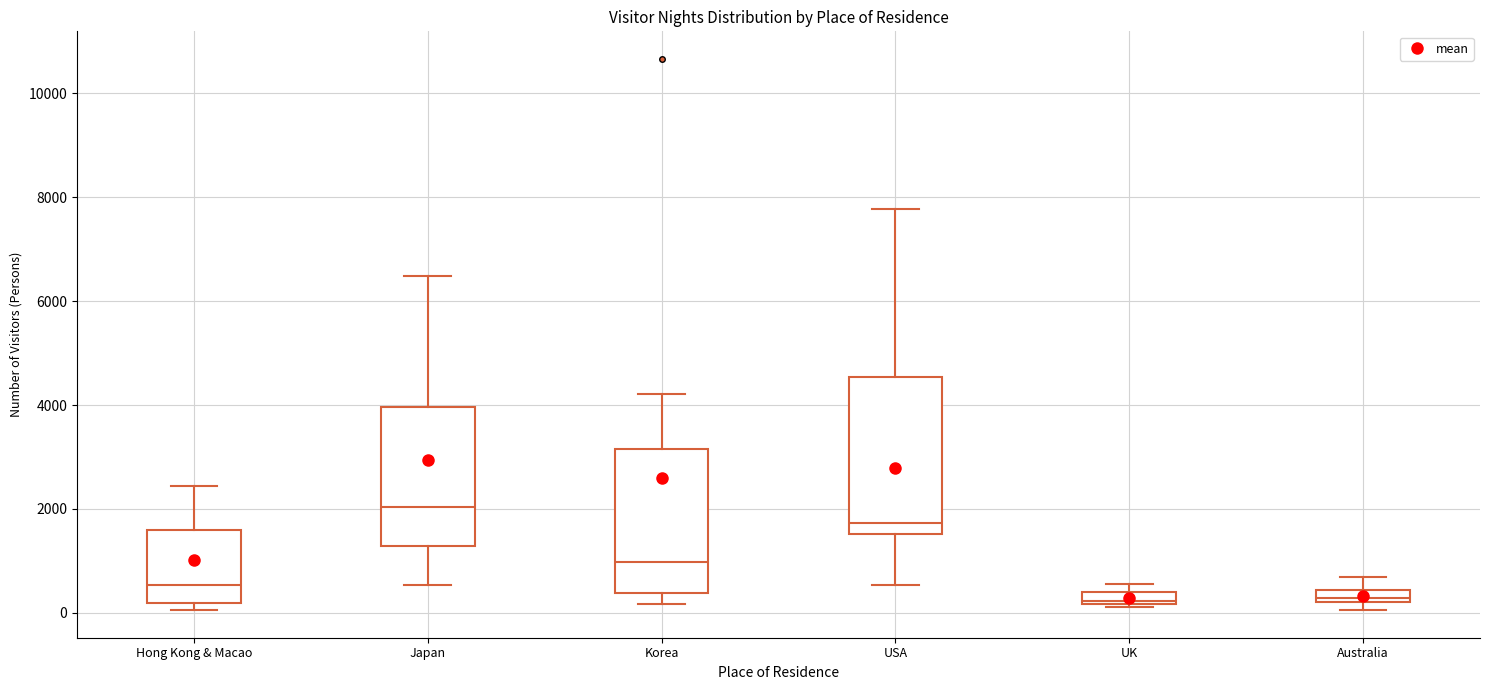

Where is the upper edge of the box for Japan on the y-axis? The values are not printed on the chart, so give them approximately, as read against the axis.

4000